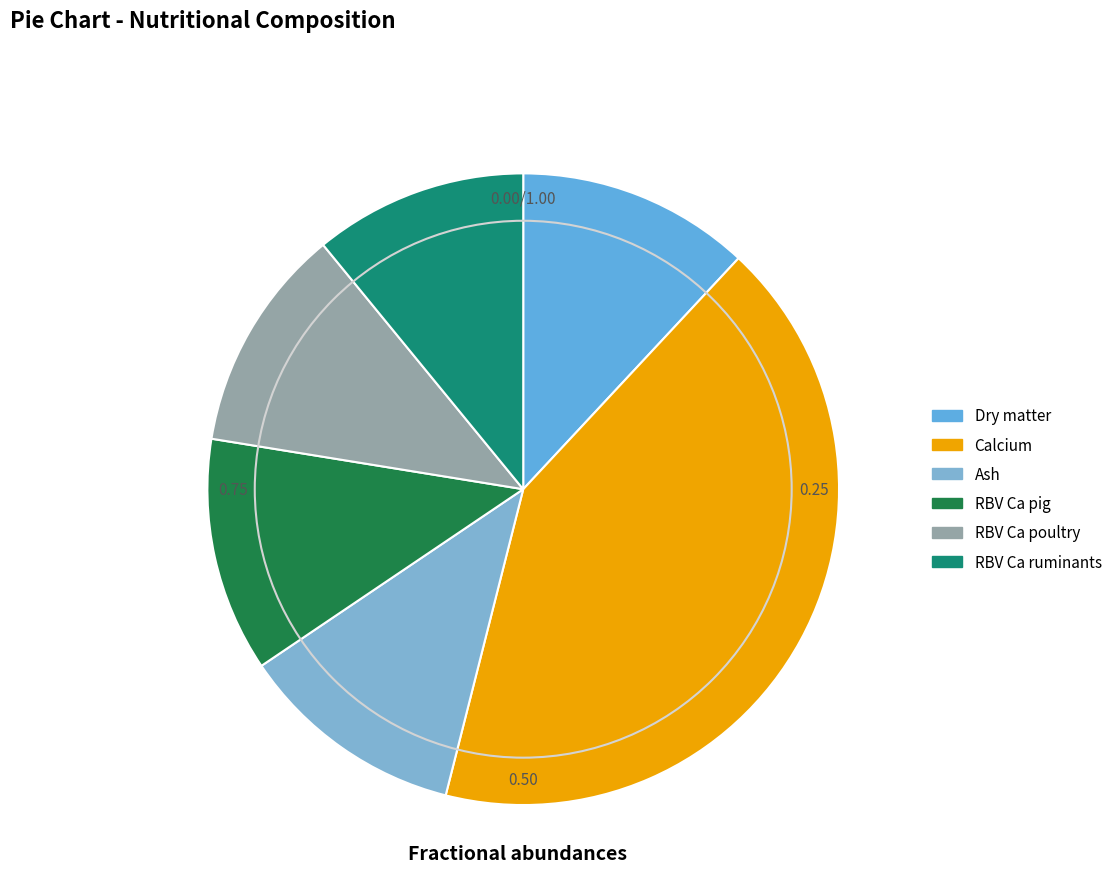

Between RBV Ca poultry and RBV Ca pig, which is larger?

RBV Ca pig